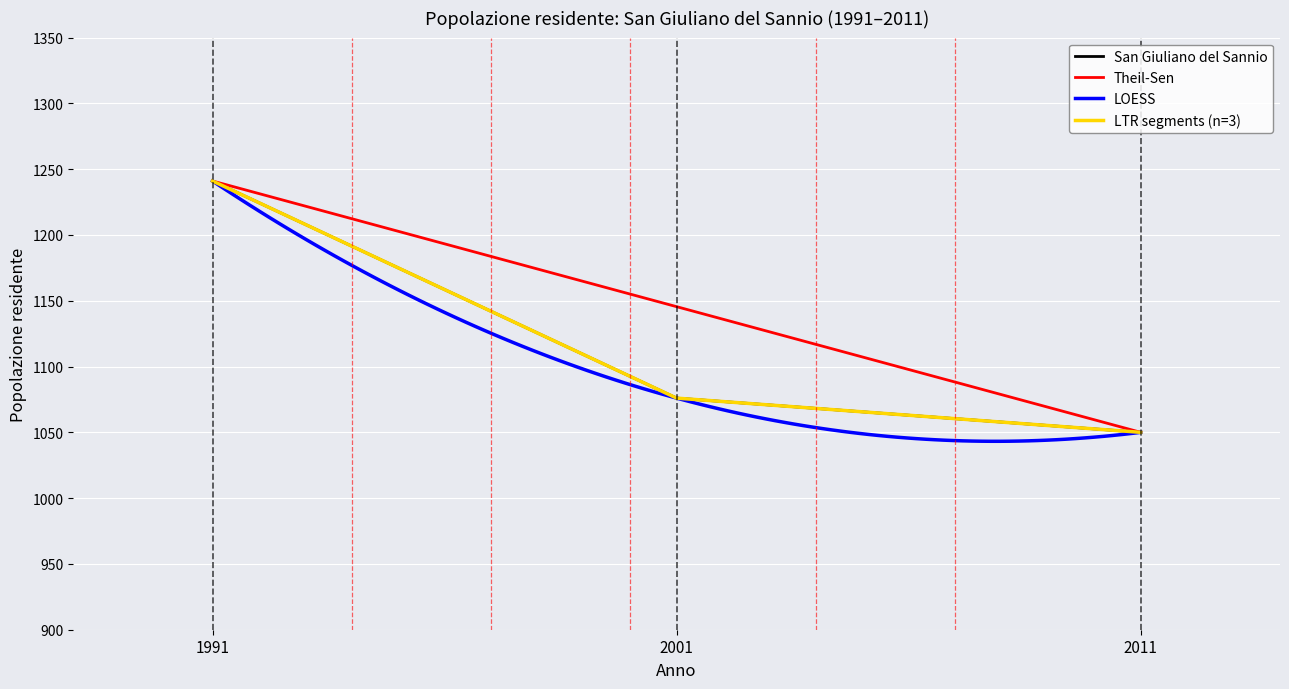

Which series has the widest spread of values?

San Giuliano del Sannio